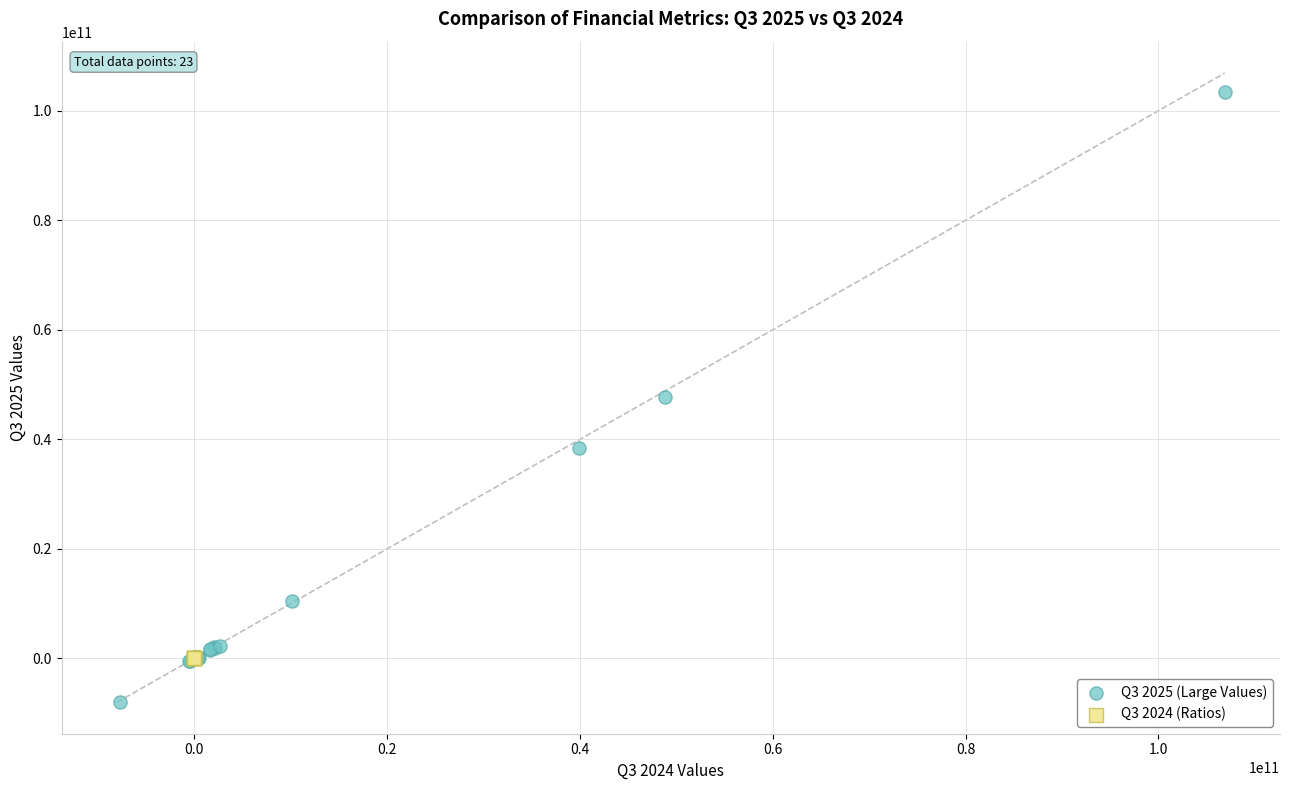

Which series has the largest Y range (max minus min)?

Q3 2025 (Large Values)